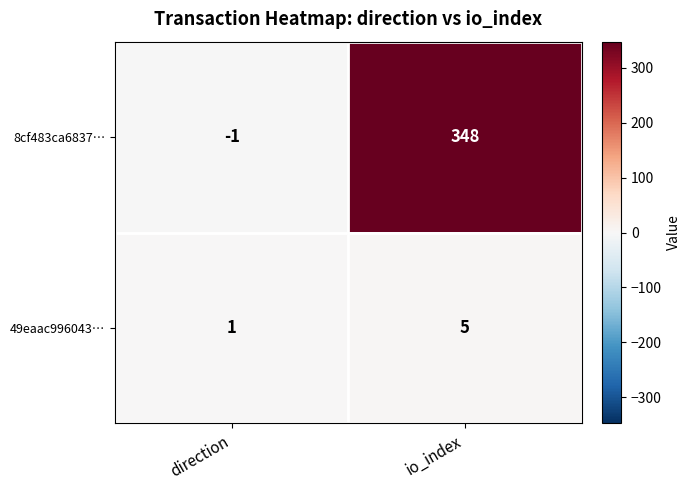

What is the smallest value displayed?

-1